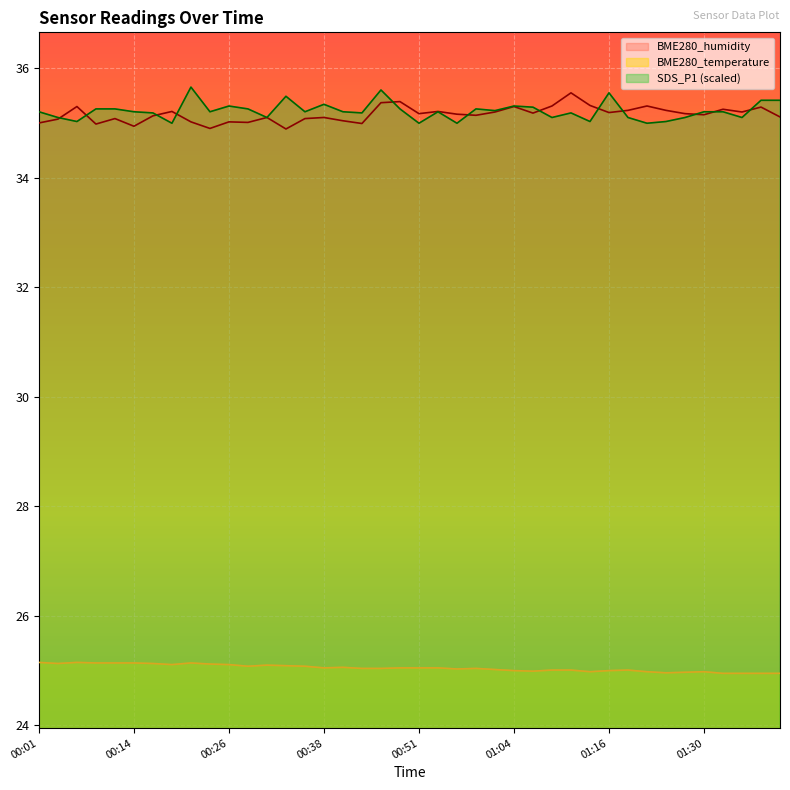

True or false: SDS_P1 and BME280_temperature cross at least once.

False